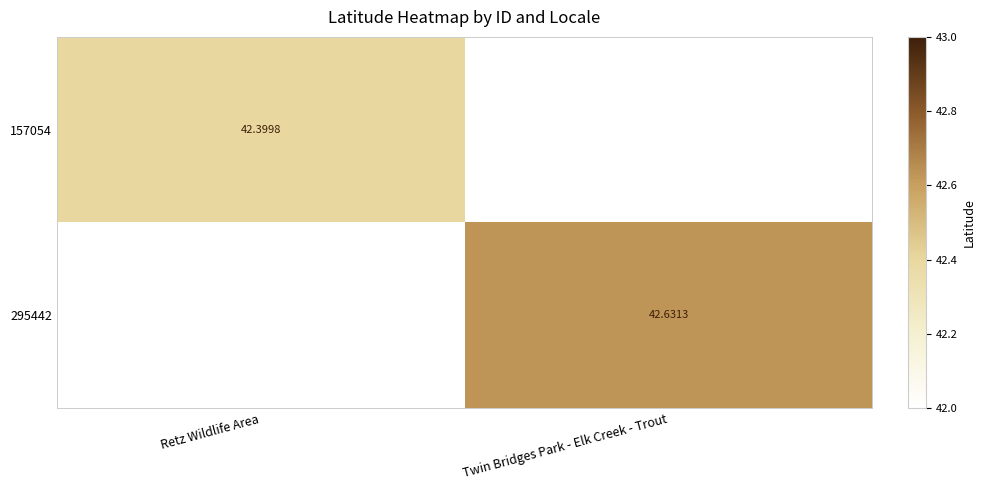

Rank the series by their maximum value, from lowest to highest.

157054, 295442